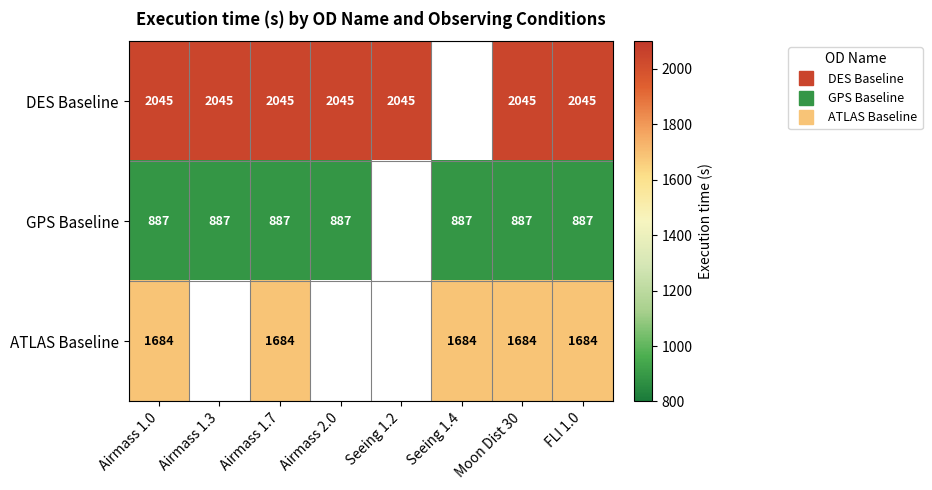

Rank the categories by GPS Baseline value from lowest to highest.

Airmass 1.0, Airmass 1.3, Airmass 1.7, Airmass 2.0, Seeing 1.2, Seeing 1.4, Moon Dist 30, FLI 1.0